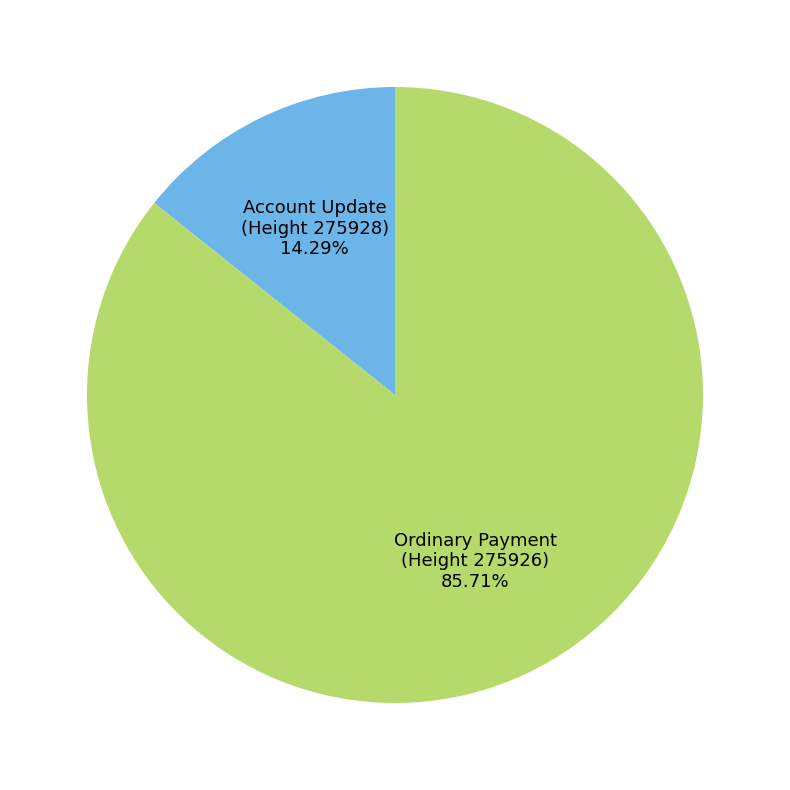

What is the majority slice?

Ordinary Payment (Height 275926)